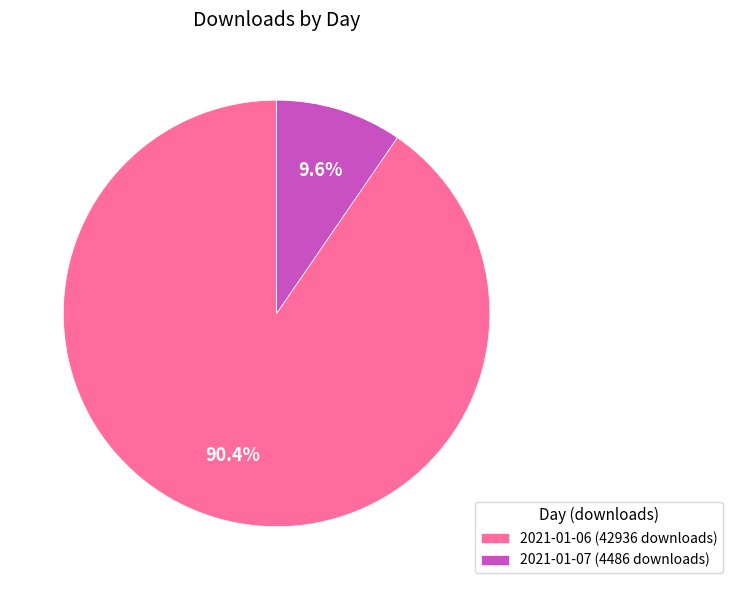

Count the number of slices in the pie.

2